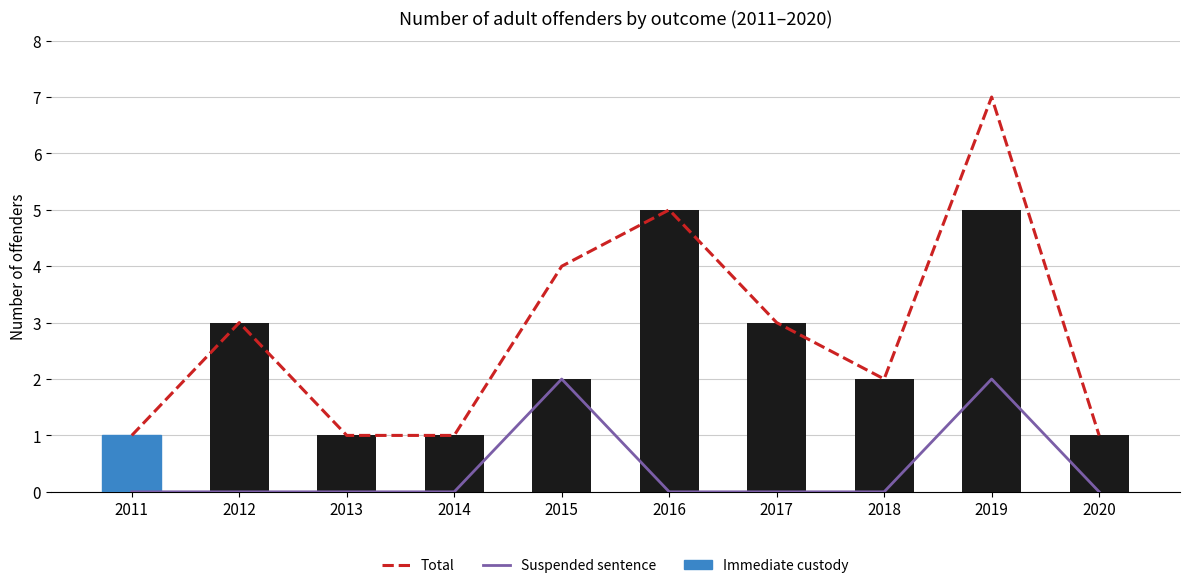

What is the spread (max minus min) of values at 2016?

5